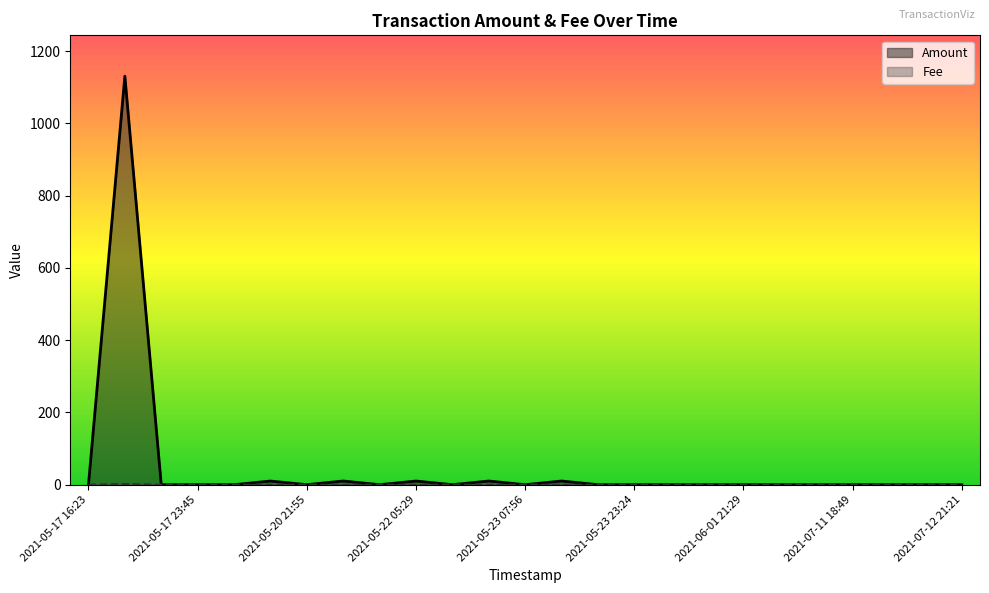

Which series has the widest spread of values?

Amount